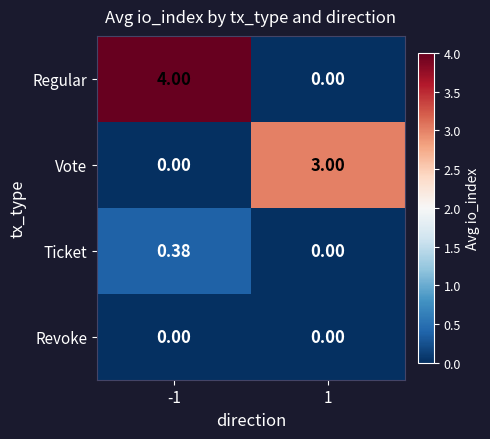

Which series has the largest total across all categories?

Regular